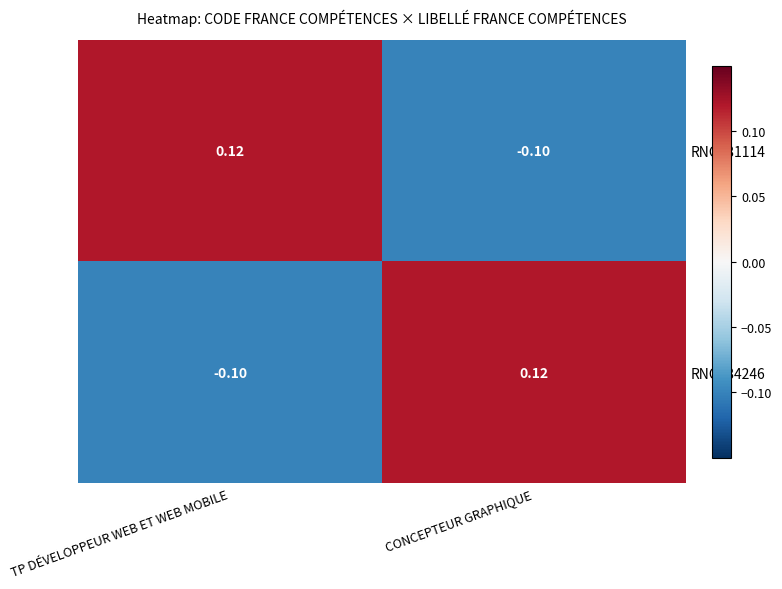

Is the value of RNCP31114 at TP DÉVELOPPEUR WEB ET WEB MOBILE greater than the value of RNCP34246 at TP DÉVELOPPEUR WEB ET WEB MOBILE?

Yes